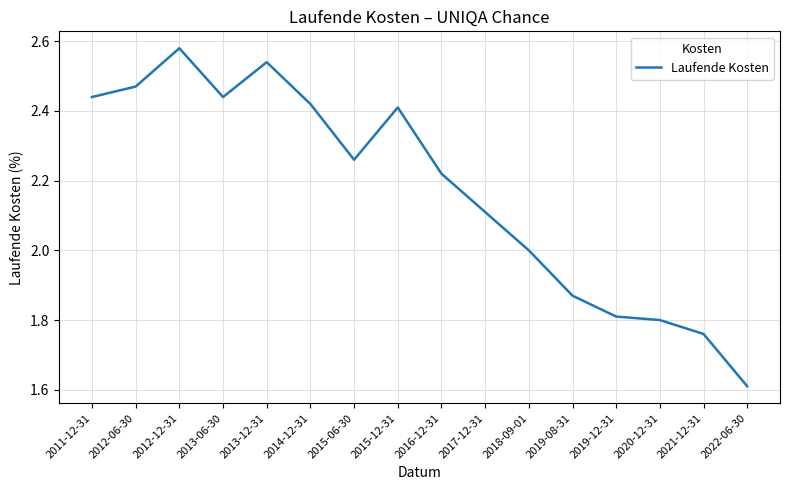

True or false: there are more than 1 points higher than both neighbors.

True